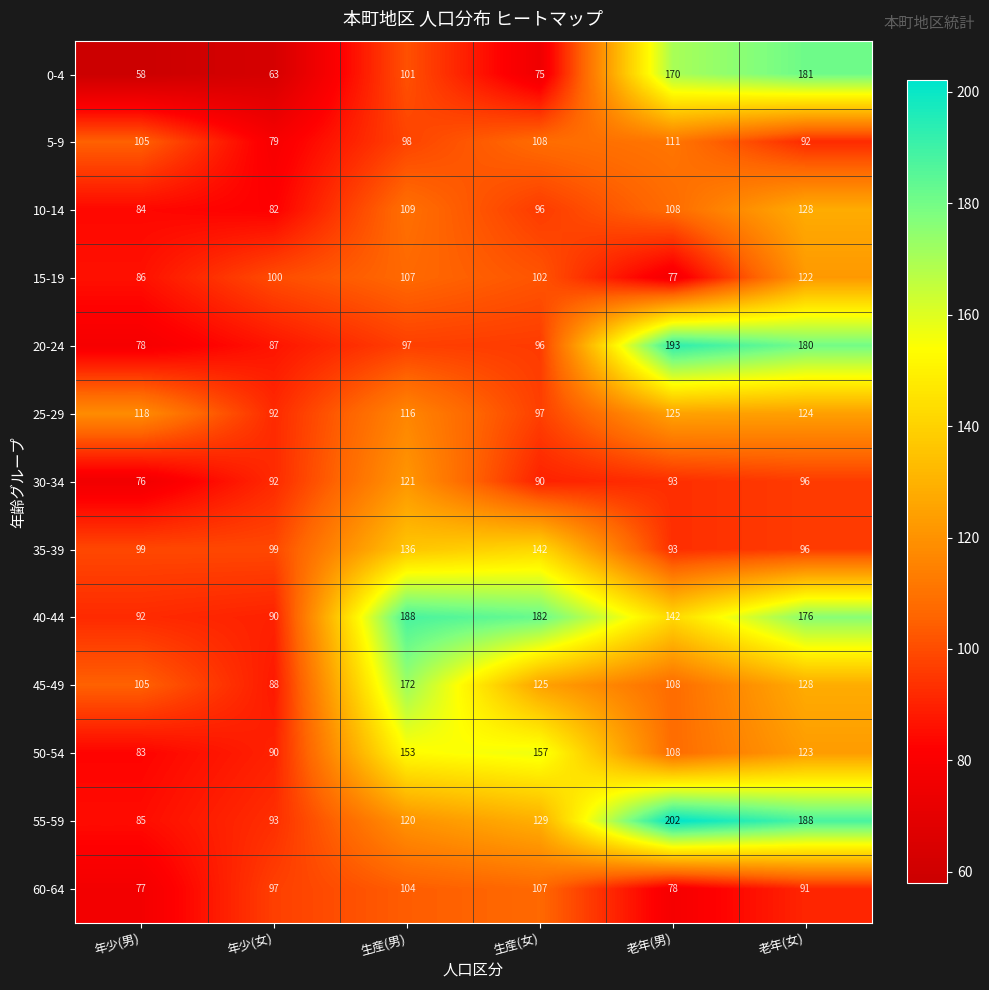

At which category is the sum across all series the highest?

老年(女)